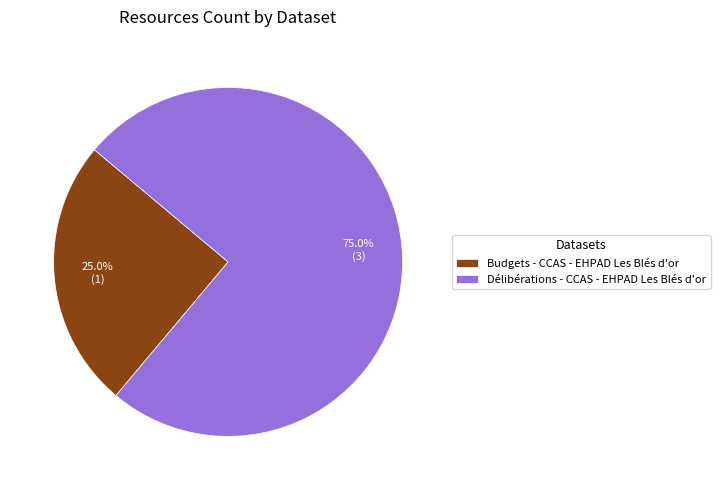

To the nearest percent, what is the difference between the largest and smallest slice percentages?

50%